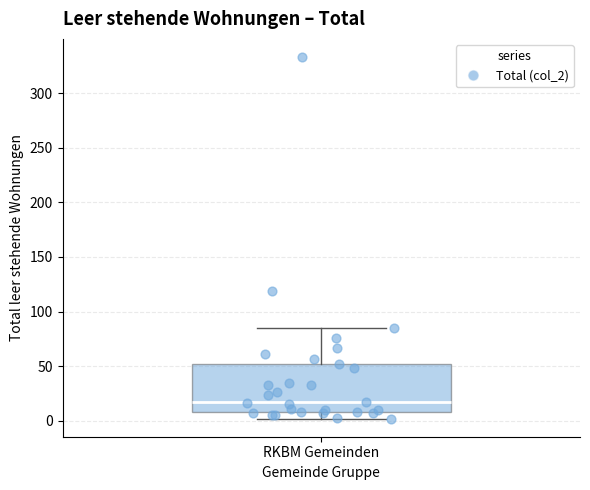

Read this box plot against the y-axis: the position of the median line, the range covered by the box, and the ends of both whiskers. The values are not printed on the chart, so give them approximately, as read against the axis.

median 15, box 10 to 50, whiskers 0 to 85